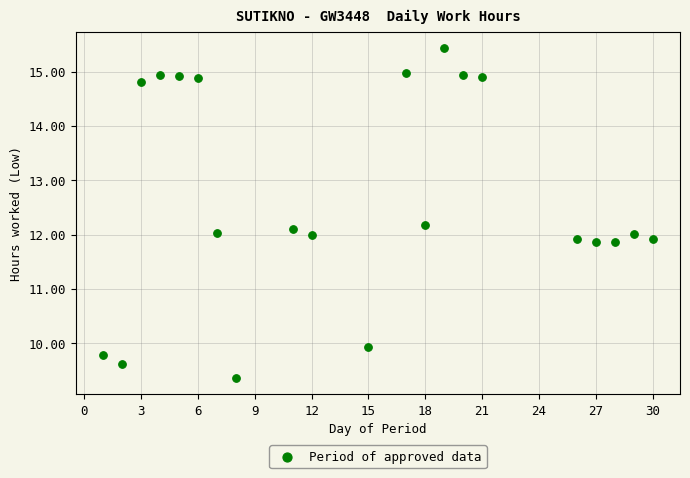

What is the range of X values (max minus min)?

29.0